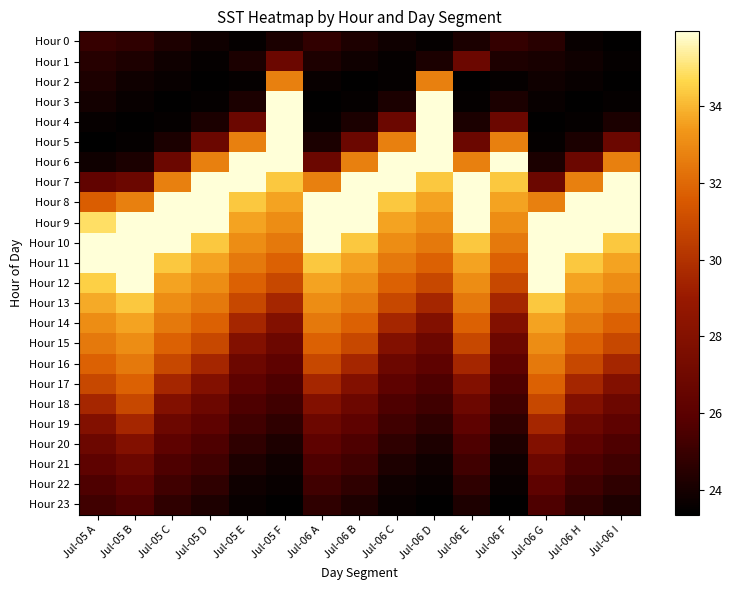

Reading right to left, extract all data points from this chart.

Hour 0: Jul-06 I=23.4	Jul-06 H=23.6	Jul-06 G=24.5	Jul-06 F=24.9	Jul-06 E=24.1	Jul-06 D=23.5	Jul-06 C=23.8	Jul-06 B=24.2	Jul-06 A=24.8	Jul-05 F=24.1	Jul-05 E=23.5	Jul-05 D=23.8	Jul-05 C=24.2	Jul-05 B=24.7	Jul-05 A=24.9
Hour 1: Jul-06 I=23.5	Jul-06 H=23.8	Jul-06 G=24.1	Jul-06 F=24.2	Jul-06 E=26.8	Jul-06 D=24.1	Jul-06 C=23.5	Jul-06 B=23.8	Jul-06 A=24.2	Jul-05 F=26.8	Jul-05 E=24.1	Jul-05 D=23.5	Jul-05 C=23.8	Jul-05 B=24.2	Jul-05 A=24.5
Hour 2: Jul-06 I=23.4	Jul-06 H=23.6	Jul-06 G=23.8	Jul-06 F=23.5	Jul-06 E=23.4	Jul-06 D=32.7	Jul-06 C=23.5	Jul-06 B=23.4	Jul-06 A=23.6	Jul-05 F=32.7	Jul-05 E=23.5	Jul-05 D=23.4	Jul-05 C=23.6	Jul-05 B=23.8	Jul-05 A=24.2
Hour 3: Jul-06 I=23.5	Jul-06 H=23.4	Jul-06 G=23.6	Jul-06 F=24.1	Jul-06 E=23.5	Jul-06 D=36.0	Jul-06 C=24.1	Jul-06 B=23.5	Jul-06 A=23.4	Jul-05 F=36.0	Jul-05 E=24.1	Jul-05 D=23.5	Jul-05 C=23.4	Jul-05 B=23.6	Jul-05 A=23.9
Hour 4: Jul-06 I=24.1	Jul-06 H=23.5	Jul-06 G=23.4	Jul-06 F=26.8	Jul-06 E=24.1	Jul-06 D=36.0	Jul-06 C=26.8	Jul-06 B=24.1	Jul-06 A=23.5	Jul-05 F=36.0	Jul-05 E=26.8	Jul-05 D=24.1	Jul-05 C=23.5	Jul-05 B=23.4	Jul-05 A=23.6
Hour 5: Jul-06 I=26.8	Jul-06 H=24.1	Jul-06 G=23.5	Jul-06 F=32.7	Jul-06 E=26.8	Jul-06 D=36.0	Jul-06 C=32.7	Jul-06 B=26.8	Jul-06 A=24.1	Jul-05 F=36.0	Jul-05 E=32.7	Jul-05 D=26.8	Jul-05 C=24.1	Jul-05 B=23.5	Jul-05 A=23.4
Hour 6: Jul-06 I=32.7	Jul-06 H=26.8	Jul-06 G=24.1	Jul-06 F=36.0	Jul-06 E=32.7	Jul-06 D=36.0	Jul-06 C=36.0	Jul-06 B=32.7	Jul-06 A=26.8	Jul-05 F=36.0	Jul-05 E=36.0	Jul-05 D=32.7	Jul-05 C=26.8	Jul-05 B=24.1	Jul-05 A=23.8
Hour 7: Jul-06 I=36.0	Jul-06 H=32.7	Jul-06 G=26.8	Jul-06 F=34.3	Jul-06 E=36.0	Jul-06 D=34.3	Jul-06 C=36.0	Jul-06 B=36.0	Jul-06 A=32.7	Jul-05 F=34.3	Jul-05 E=36.0	Jul-05 D=36.0	Jul-05 C=32.7	Jul-05 B=26.8	Jul-05 A=26.3
Hour 8: Jul-06 I=36.0	Jul-06 H=36.0	Jul-06 G=32.7	Jul-06 F=33.6	Jul-06 E=36.0	Jul-06 D=33.6	Jul-06 C=34.3	Jul-06 B=36.0	Jul-06 A=36.0	Jul-05 F=33.6	Jul-05 E=34.3	Jul-05 D=36.0	Jul-05 C=36.0	Jul-05 B=32.7	Jul-05 A=31.7
Hour 9: Jul-06 I=36.0	Jul-06 H=36.0	Jul-06 G=36.0	Jul-06 F=33.1	Jul-06 E=36.0	Jul-06 D=33.1	Jul-06 C=33.6	Jul-06 B=36.0	Jul-06 A=36.0	Jul-05 F=33.1	Jul-05 E=33.6	Jul-05 D=36.0	Jul-05 C=36.0	Jul-05 B=36.0	Jul-05 A=34.9
Hour 10: Jul-06 I=34.3	Jul-06 H=36.0	Jul-06 G=36.0	Jul-06 F=32.5	Jul-06 E=34.3	Jul-06 D=32.5	Jul-06 C=33.1	Jul-06 B=34.3	Jul-06 A=36.0	Jul-05 F=32.5	Jul-05 E=33.1	Jul-05 D=34.3	Jul-05 C=36.0	Jul-05 B=36.0	Jul-05 A=36.0
Hour 11: Jul-06 I=33.6	Jul-06 H=34.3	Jul-06 G=36.0	Jul-06 F=31.8	Jul-06 E=33.6	Jul-06 D=31.8	Jul-06 C=32.5	Jul-06 B=33.6	Jul-06 A=34.3	Jul-05 F=31.8	Jul-05 E=32.5	Jul-05 D=33.6	Jul-05 C=34.3	Jul-05 B=36.0	Jul-05 A=36.0
Hour 12: Jul-06 I=33.1	Jul-06 H=33.6	Jul-06 G=36.0	Jul-06 F=30.9	Jul-06 E=33.1	Jul-06 D=30.9	Jul-06 C=31.8	Jul-06 B=33.1	Jul-06 A=33.6	Jul-05 F=30.9	Jul-05 E=31.8	Jul-05 D=33.1	Jul-05 C=33.6	Jul-05 B=36.0	Jul-05 A=34.5
Hour 13: Jul-06 I=32.5	Jul-06 H=33.1	Jul-06 G=34.3	Jul-06 F=29.5	Jul-06 E=32.5	Jul-06 D=29.5	Jul-06 C=30.9	Jul-06 B=32.5	Jul-06 A=33.1	Jul-05 F=29.5	Jul-05 E=30.9	Jul-05 D=32.5	Jul-05 C=33.1	Jul-05 B=34.3	Jul-05 A=33.8
Hour 14: Jul-06 I=31.8	Jul-06 H=32.5	Jul-06 G=33.6	Jul-06 F=27.9	Jul-06 E=31.8	Jul-06 D=27.9	Jul-06 C=29.5	Jul-06 B=31.8	Jul-06 A=32.5	Jul-05 F=27.9	Jul-05 E=29.5	Jul-05 D=31.8	Jul-05 C=32.5	Jul-05 B=33.6	Jul-05 A=33.1
Hour 15: Jul-06 I=30.9	Jul-06 H=31.8	Jul-06 G=33.1	Jul-06 F=26.9	Jul-06 E=30.9	Jul-06 D=26.9	Jul-06 C=27.9	Jul-06 B=30.9	Jul-06 A=31.8	Jul-05 F=26.9	Jul-05 E=27.9	Jul-05 D=30.9	Jul-05 C=31.8	Jul-05 B=33.1	Jul-05 A=32.5
Hour 16: Jul-06 I=29.5	Jul-06 H=30.9	Jul-06 G=32.5	Jul-06 F=26.1	Jul-06 E=29.5	Jul-06 D=26.1	Jul-06 C=26.9	Jul-06 B=29.5	Jul-06 A=30.9	Jul-05 F=26.1	Jul-05 E=26.9	Jul-05 D=29.5	Jul-05 C=30.9	Jul-05 B=32.5	Jul-05 A=31.8
Hour 17: Jul-06 I=27.9	Jul-06 H=29.5	Jul-06 G=31.8	Jul-06 F=25.6	Jul-06 E=27.9	Jul-06 D=25.6	Jul-06 C=26.1	Jul-06 B=27.9	Jul-06 A=29.5	Jul-05 F=25.6	Jul-05 E=26.1	Jul-05 D=27.9	Jul-05 C=29.5	Jul-05 B=31.8	Jul-05 A=30.9
Hour 18: Jul-06 I=26.9	Jul-06 H=27.9	Jul-06 G=30.9	Jul-06 F=25.2	Jul-06 E=26.9	Jul-06 D=25.2	Jul-06 C=25.6	Jul-06 B=26.9	Jul-06 A=27.9	Jul-05 F=25.2	Jul-05 E=25.6	Jul-05 D=26.9	Jul-05 C=27.9	Jul-05 B=30.9	Jul-05 A=29.5
Hour 19: Jul-06 I=26.1	Jul-06 H=26.9	Jul-06 G=29.5	Jul-06 F=24.7	Jul-06 E=26.1	Jul-06 D=24.7	Jul-06 C=25.2	Jul-06 B=26.1	Jul-06 A=26.9	Jul-05 F=24.7	Jul-05 E=25.2	Jul-05 D=26.1	Jul-05 C=26.9	Jul-05 B=29.5	Jul-05 A=27.9
Hour 20: Jul-06 I=25.6	Jul-06 H=26.1	Jul-06 G=27.9	Jul-06 F=24.2	Jul-06 E=25.6	Jul-06 D=24.2	Jul-06 C=24.7	Jul-06 B=25.6	Jul-06 A=26.1	Jul-05 F=24.2	Jul-05 E=24.7	Jul-05 D=25.6	Jul-05 C=26.1	Jul-05 B=27.9	Jul-05 A=26.9
Hour 21: Jul-06 I=25.2	Jul-06 H=25.6	Jul-06 G=26.9	Jul-06 F=23.8	Jul-06 E=25.2	Jul-06 D=23.8	Jul-06 C=24.2	Jul-06 B=25.2	Jul-06 A=25.6	Jul-05 F=23.8	Jul-05 E=24.2	Jul-05 D=25.2	Jul-05 C=25.6	Jul-05 B=26.9	Jul-05 A=26.1
Hour 22: Jul-06 I=24.7	Jul-06 H=25.2	Jul-06 G=26.1	Jul-06 F=23.6	Jul-06 E=24.7	Jul-06 D=23.6	Jul-06 C=23.8	Jul-06 B=24.7	Jul-06 A=25.2	Jul-05 F=23.6	Jul-05 E=23.8	Jul-05 D=24.7	Jul-05 C=25.2	Jul-05 B=26.1	Jul-05 A=25.6
Hour 23: Jul-06 I=24.2	Jul-06 H=24.7	Jul-06 G=25.6	Jul-06 F=23.4	Jul-06 E=24.2	Jul-06 D=23.4	Jul-06 C=23.6	Jul-06 B=24.2	Jul-06 A=24.7	Jul-05 F=23.4	Jul-05 E=23.6	Jul-05 D=24.2	Jul-05 C=24.7	Jul-05 B=25.6	Jul-05 A=25.2